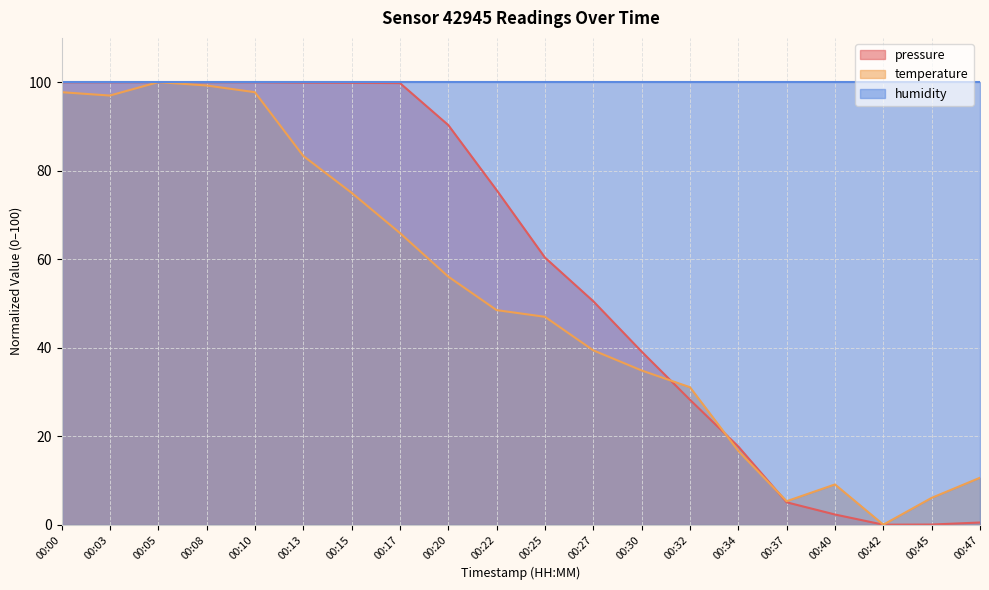

The value of pressure at 00:40 is 2.3. True or false?

True